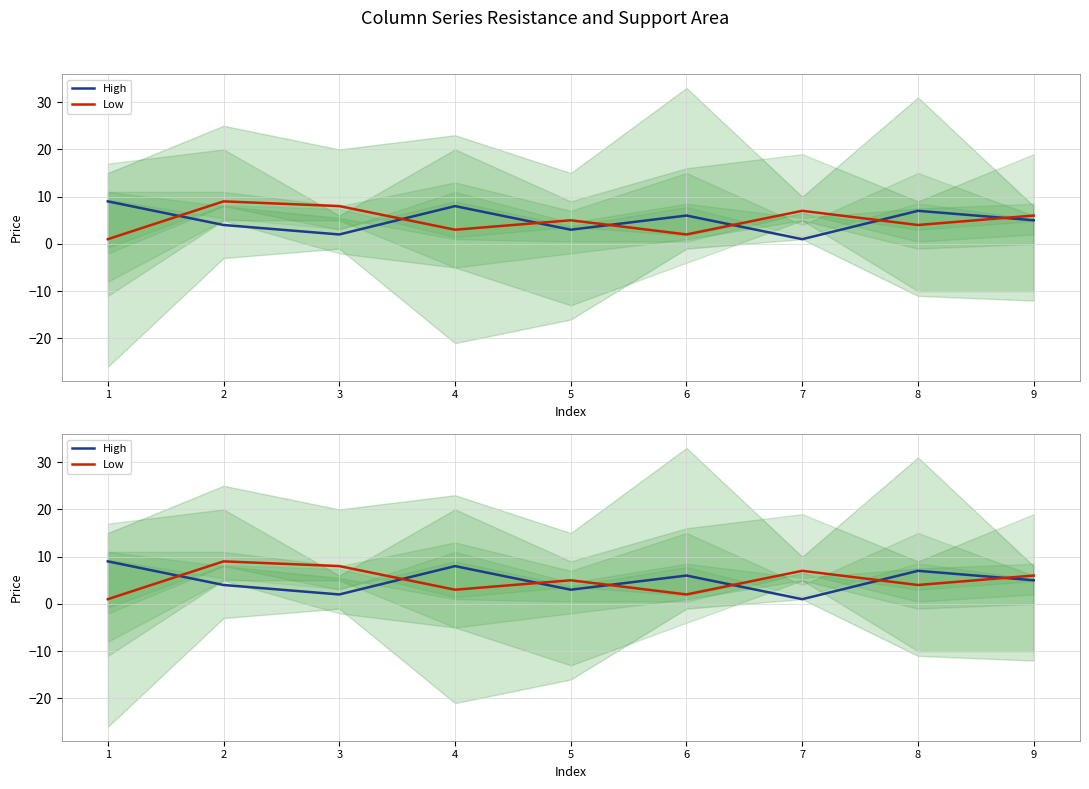

Which series has the largest total across all categories?

High